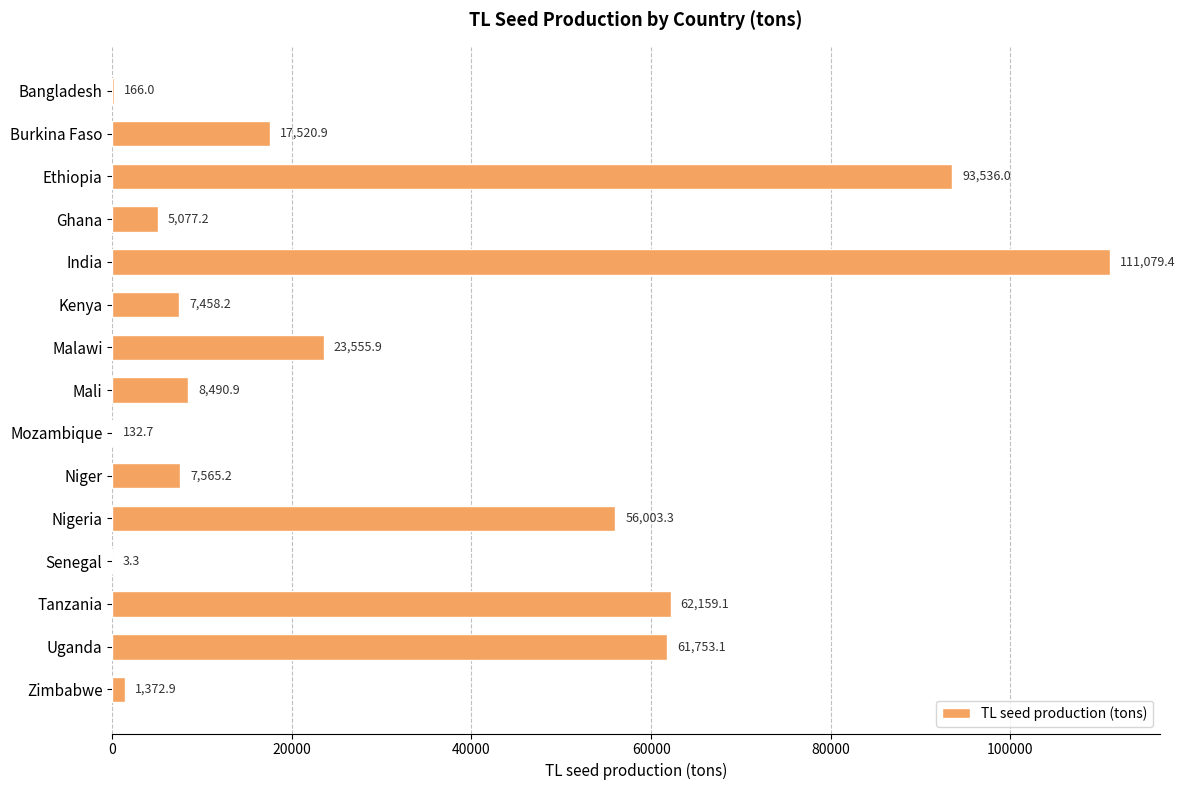

How many values exceed 8490?

8